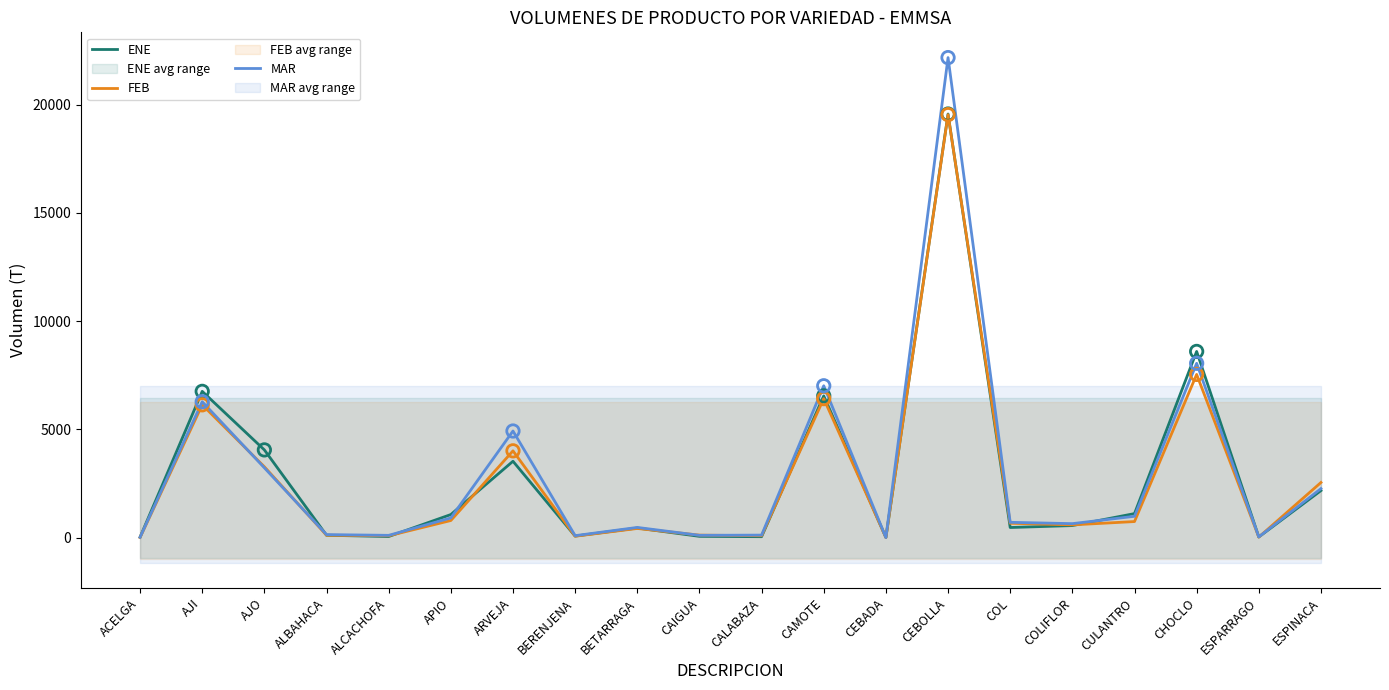

Is the value of MAR at APIO greater than the value of ENE at COL?

Yes